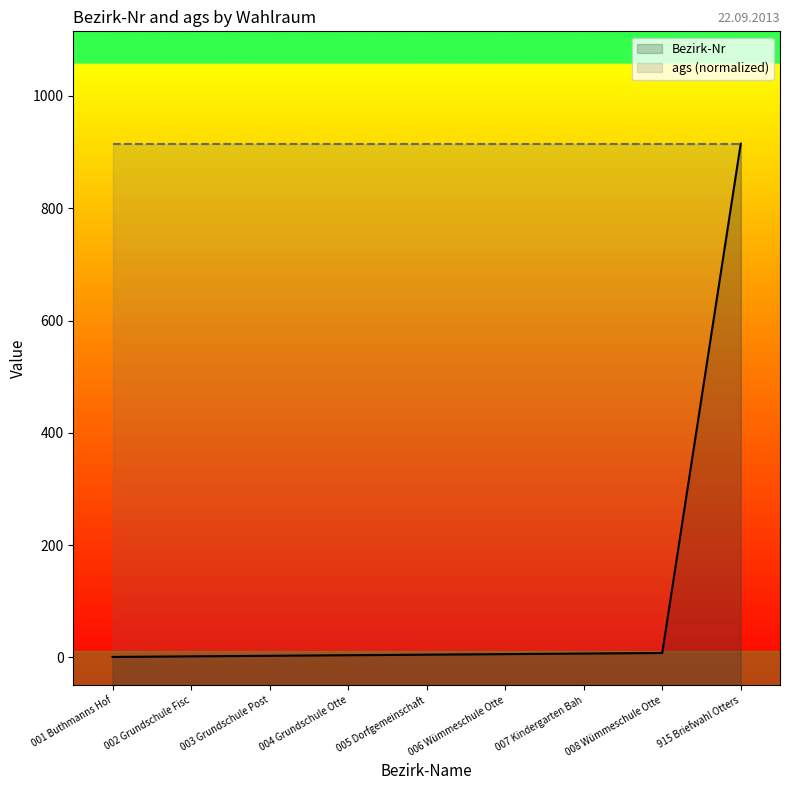

At which category is the sum across all series the highest?

915 Briefwahl Otters